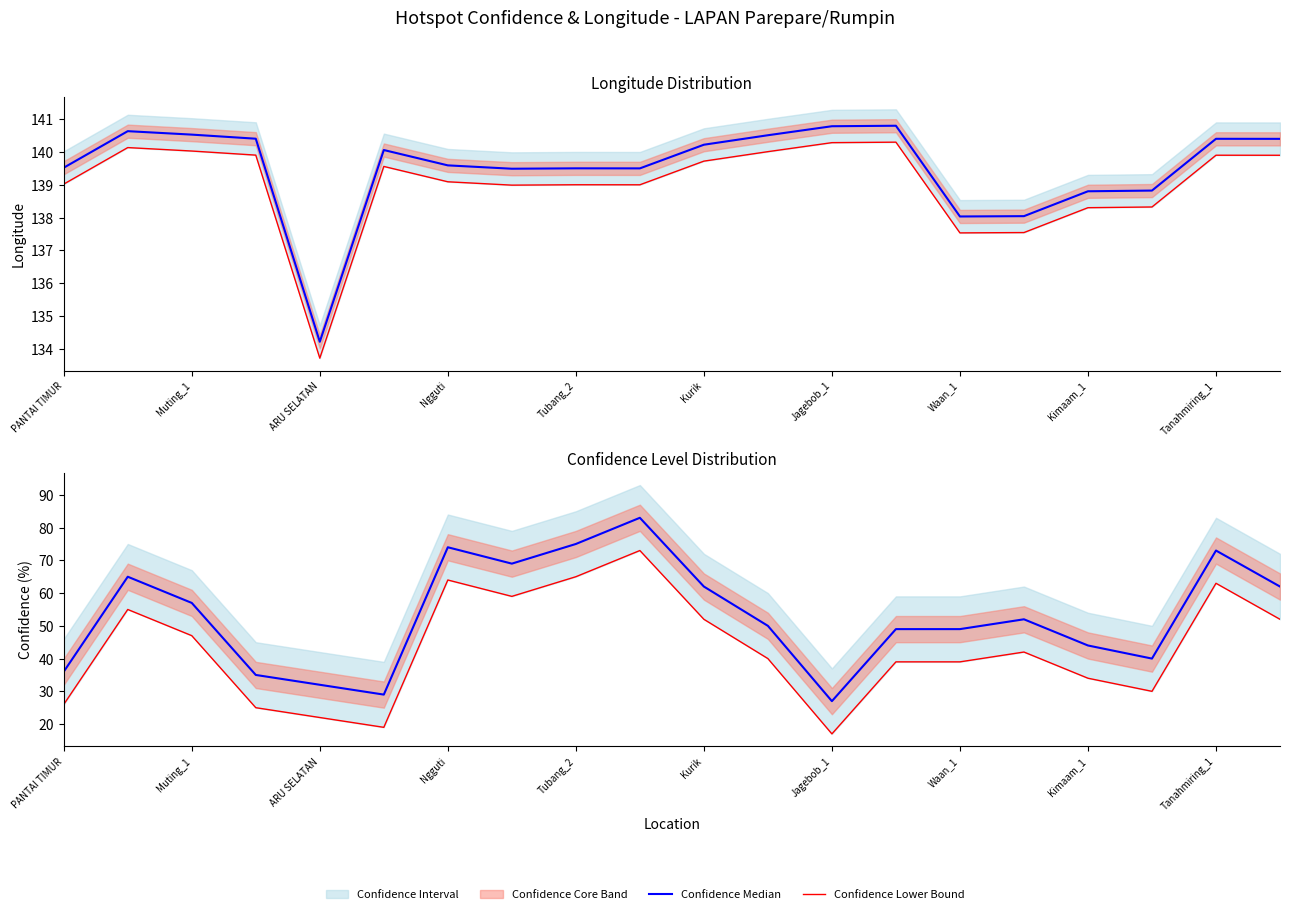

What is the value of the Confidence Median point at the 1st from the left?

36.0